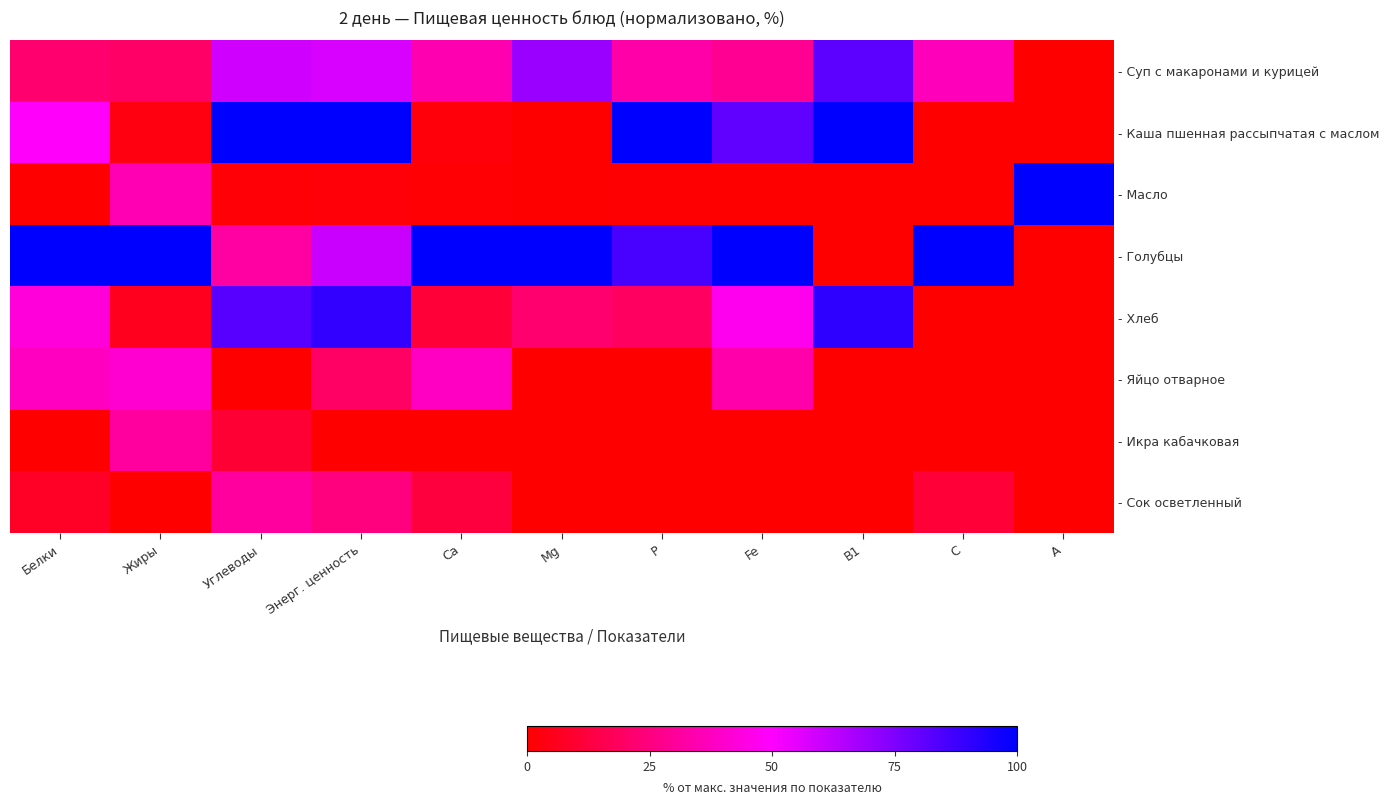

At how many categories does at least one series exceed 72?

11